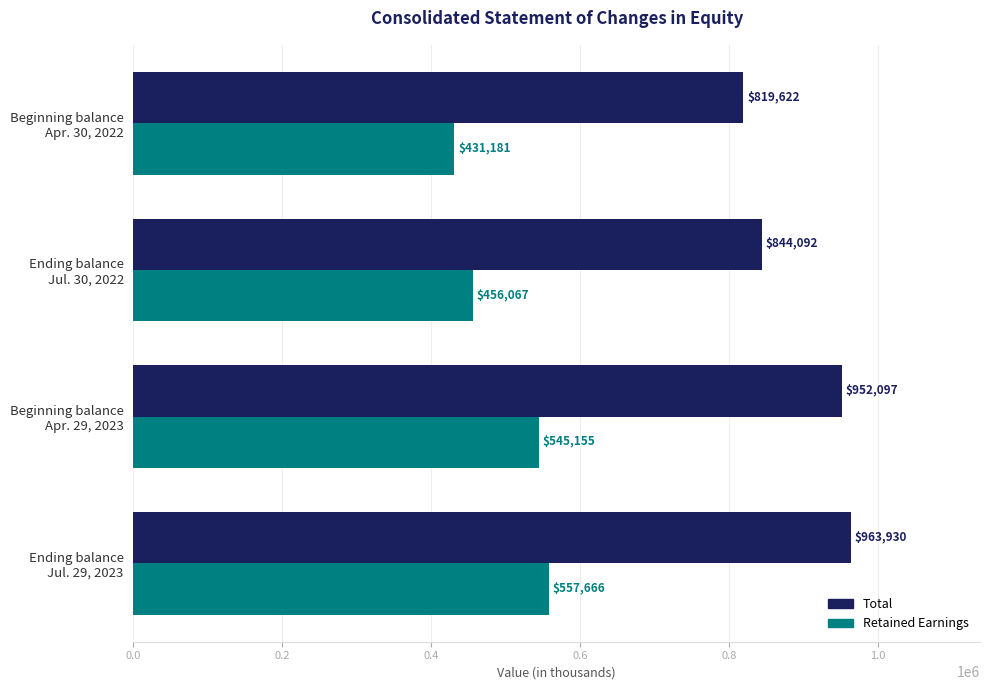

What is the highest value of the Retained Earnings series?

557666